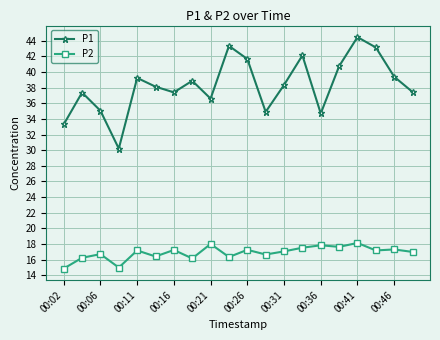

What is the sum of all P1 values?

766.5